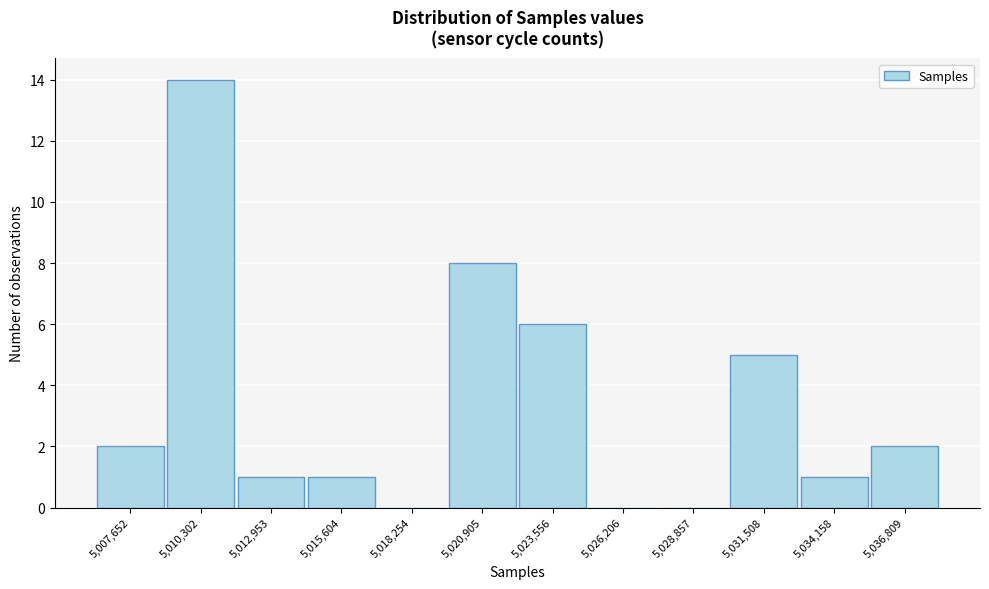

Reading left to right, extract all data points from this chart.

5,007,652=2	5,010,302=14	5,012,953=1	5,015,604=1	5,018,254=0	5,020,905=8	5,023,556=6	5,026,206=0	5,028,857=0	5,031,508=5	5,034,158=1	5,036,809=2